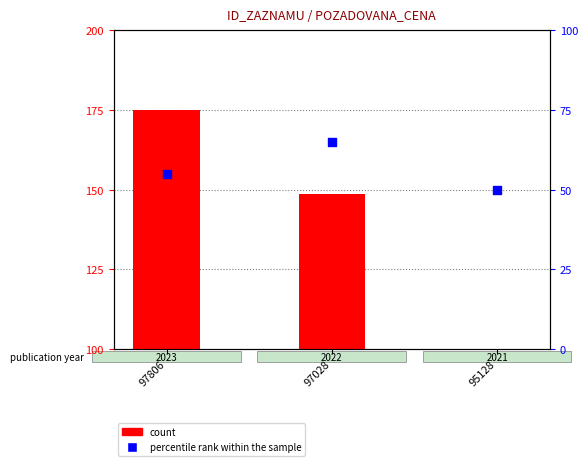

Which series reaches the maximum Y coordinate?

count